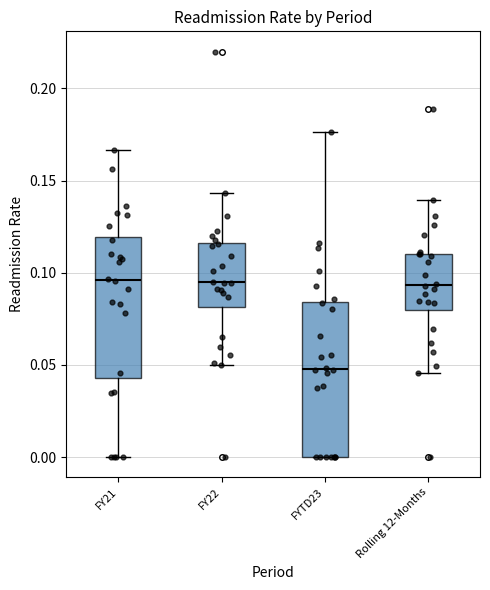

Reading left to right, read every box against the y-axis: the position of its median line, the range the box covers, and the ends of its whiskers. The values are not printed on the chart, so give them approximately, as read against the axis.

FY21: median 0.095, box 0.045 to 0.120, whiskers 0.000 to 0.165
FY22: median 0.095, box 0.080 to 0.115, whiskers 0.050 to 0.145
FYTD23: median 0.050, box 0.000 to 0.085, whiskers 0.000 to 0.175
Rolling 12-Months: median 0.095, box 0.080 to 0.110, whiskers 0.045 to 0.140